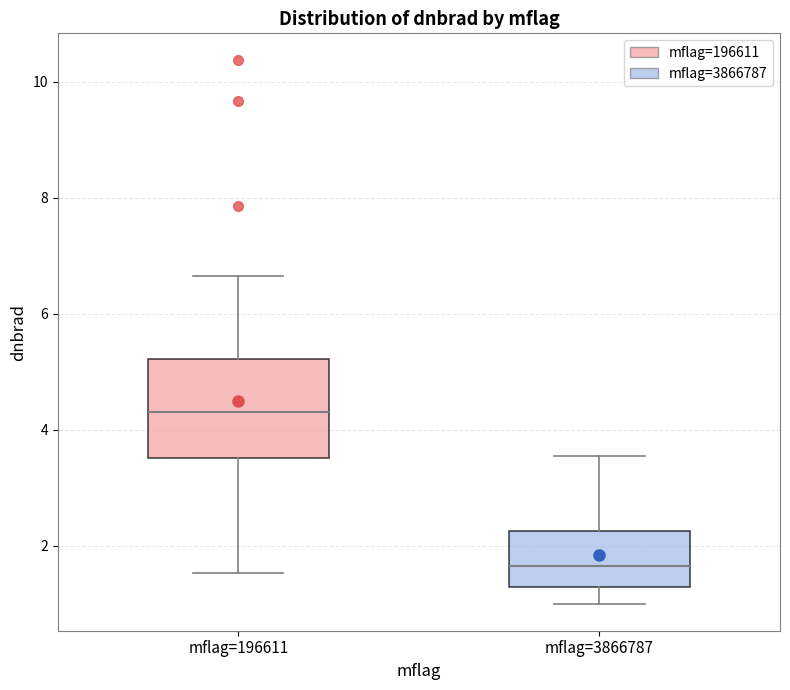

Reading left to right, transcribe this box plot: for each box, give where its median line is, the range the box spans, and where its two whiskers end, as read against the y-axis. The values are not printed on the chart, so give them approximately, as read against the axis.

mflag=196611: median 4.2, box 3.6 to 5.2, whiskers 1.6 to 6.6
mflag=3866787: median 1.6, box 1.2 to 2.2, whiskers 1.0 to 3.6